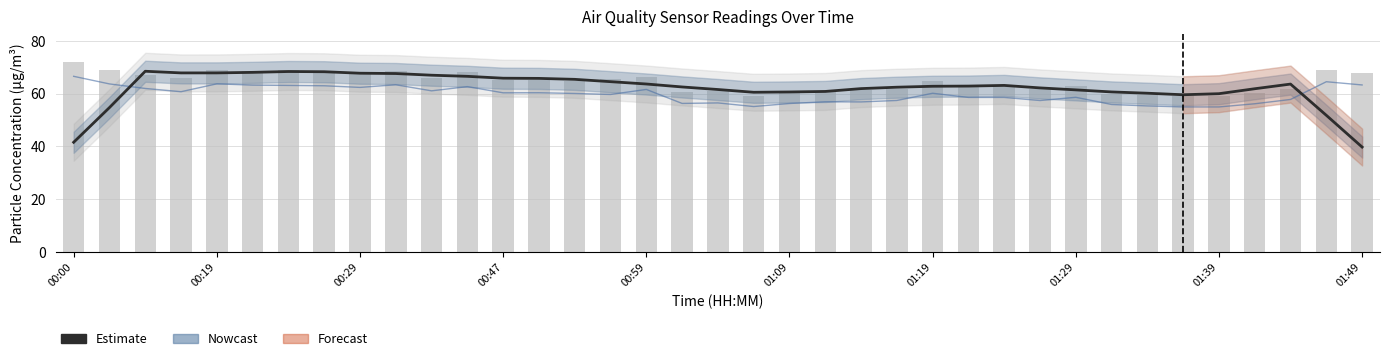

Are the bars grouped side by side (vs. stacked)?

Yes